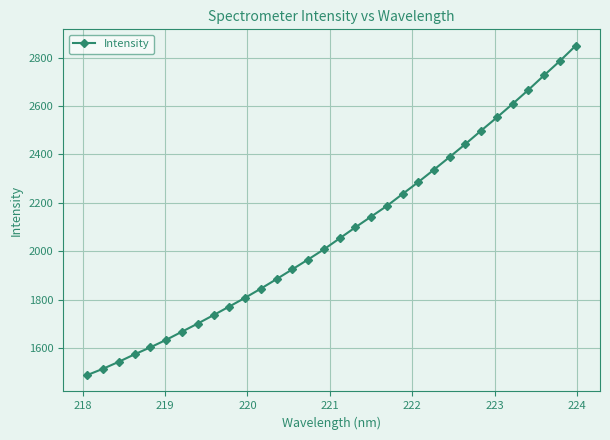

True or false: the data has more than 2 interior local peaks.

False